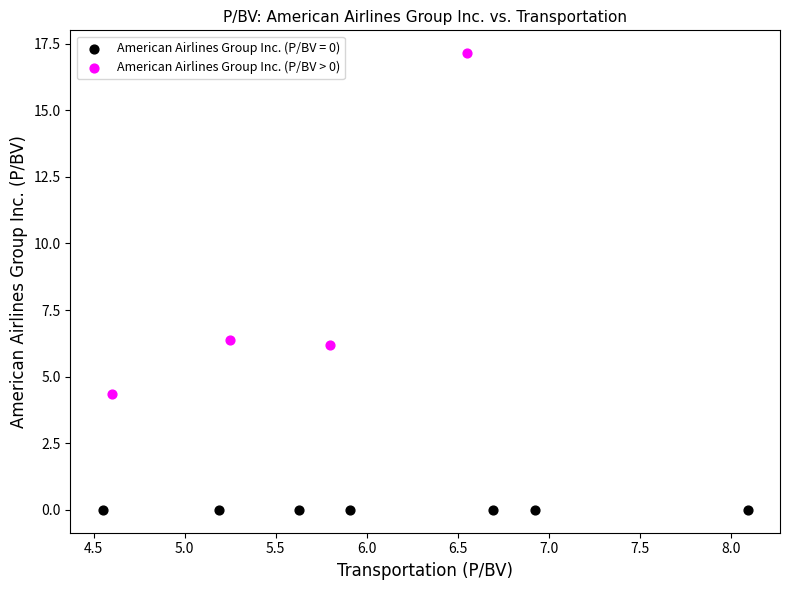

Which series reaches the maximum Y coordinate?

American Airlines Group Inc. (P/BV > 0)